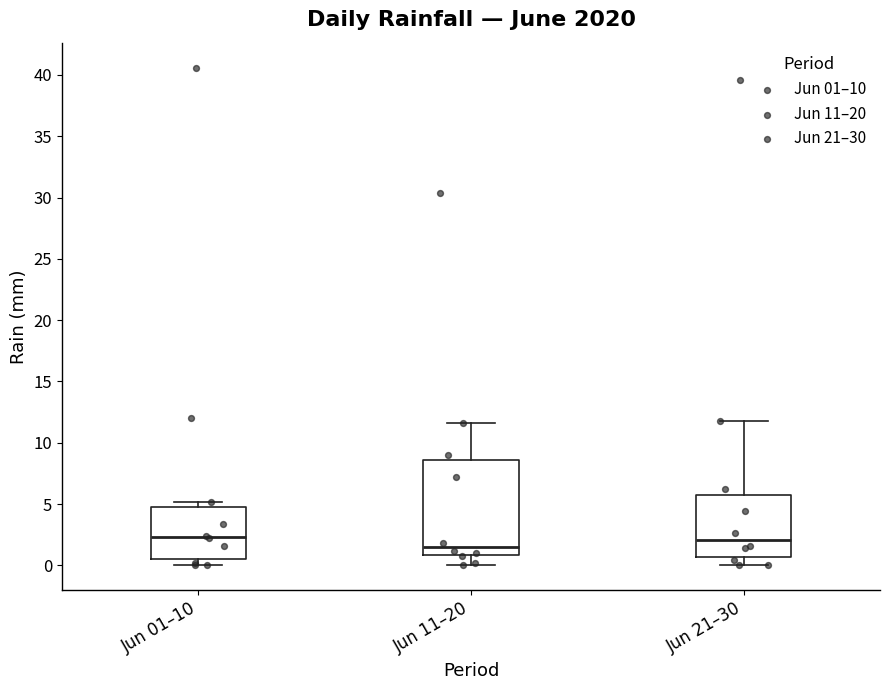

Which box's median line is the lowest?

Jun 11–20